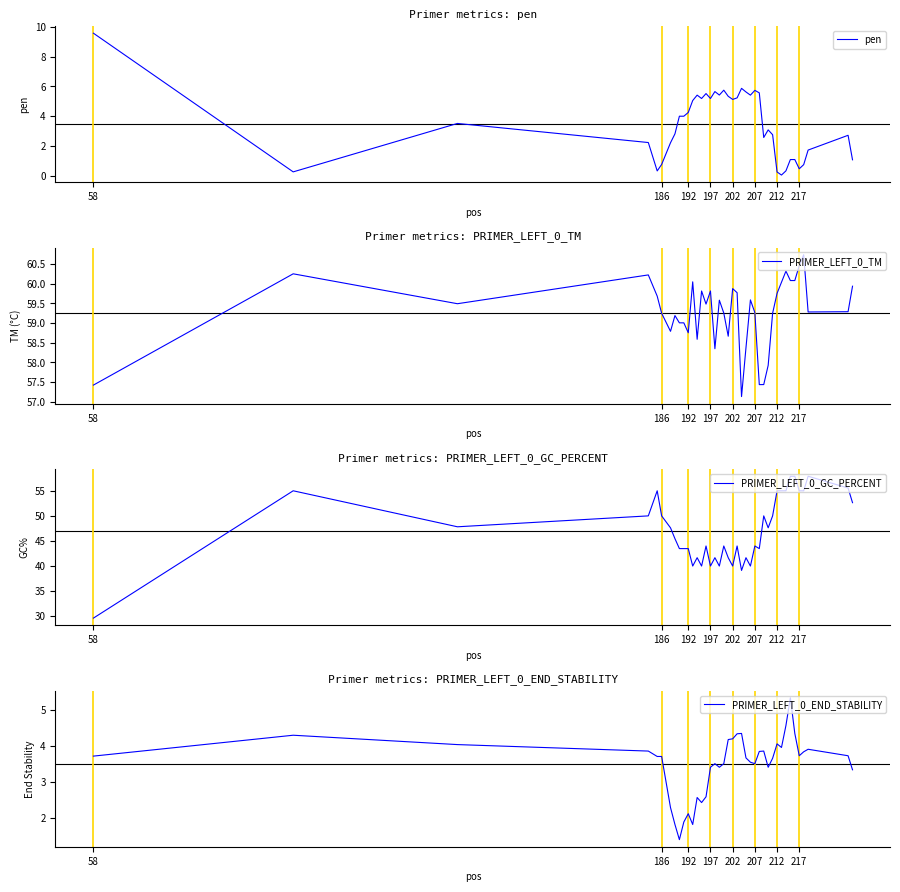

Count the number of data series in this chart.

4